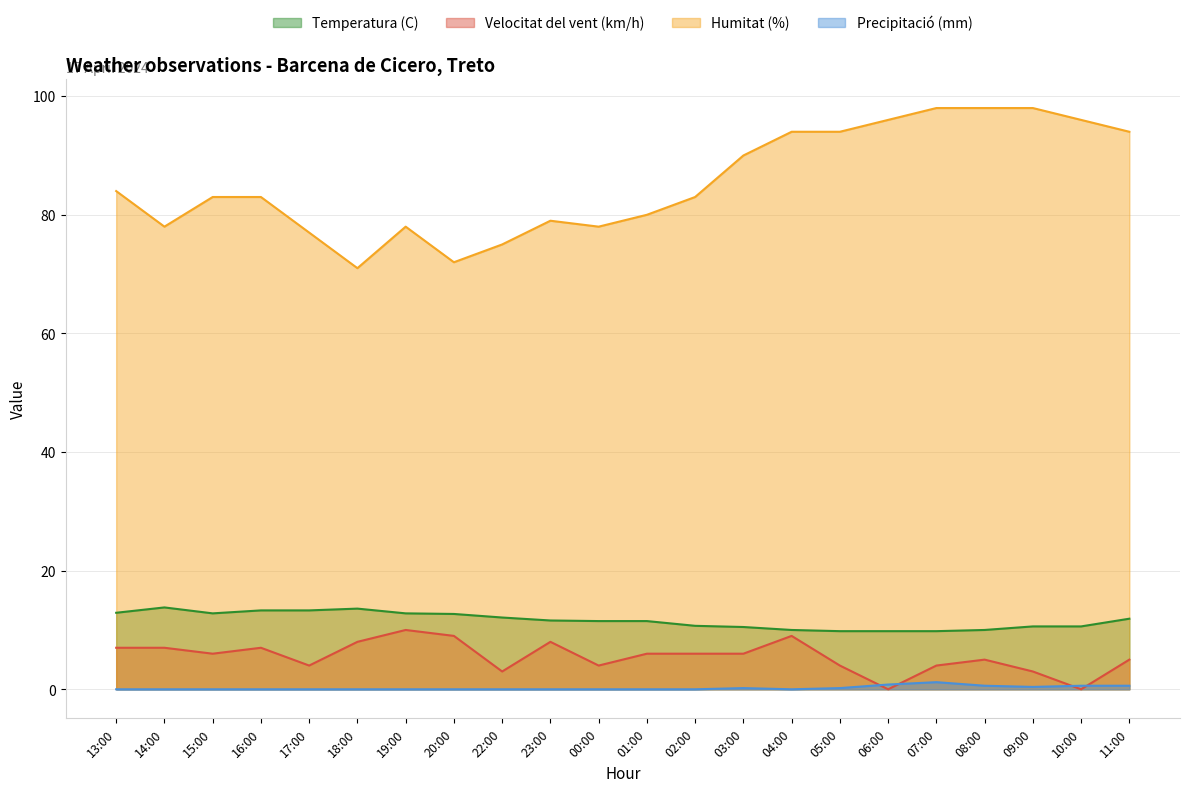

True or false: Humitat (%) and Temperatura (C) cross at least once.

False